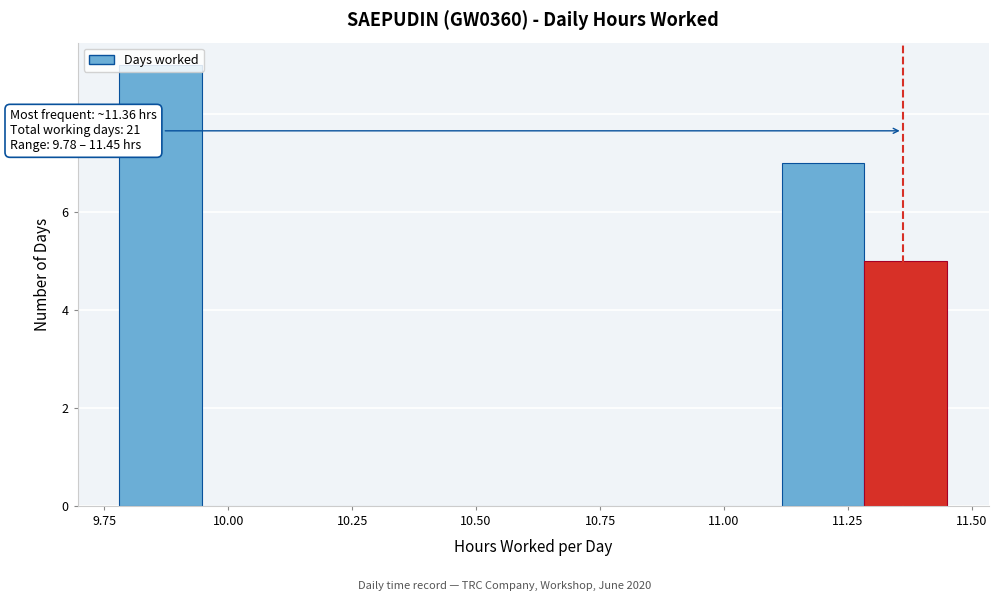

Around what value on the x-axis is the tallest bar? Give the approximate position of its centre, as read against the axis.

9.85